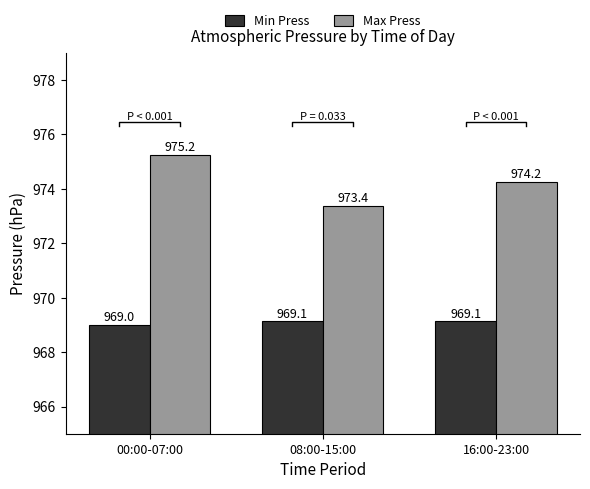

What is the approximate value of Max Press at 16:00-23:00?

974.2